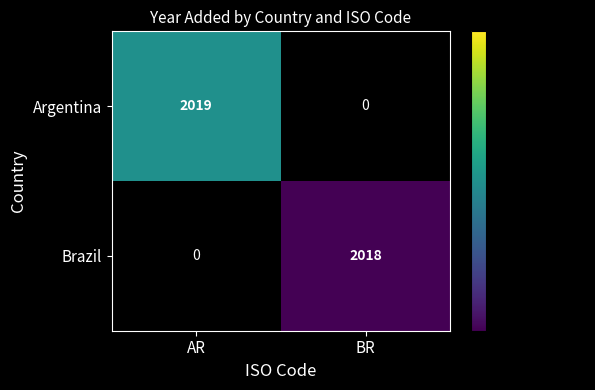

The Brazil series shows 2018 at BR. True or false?

True